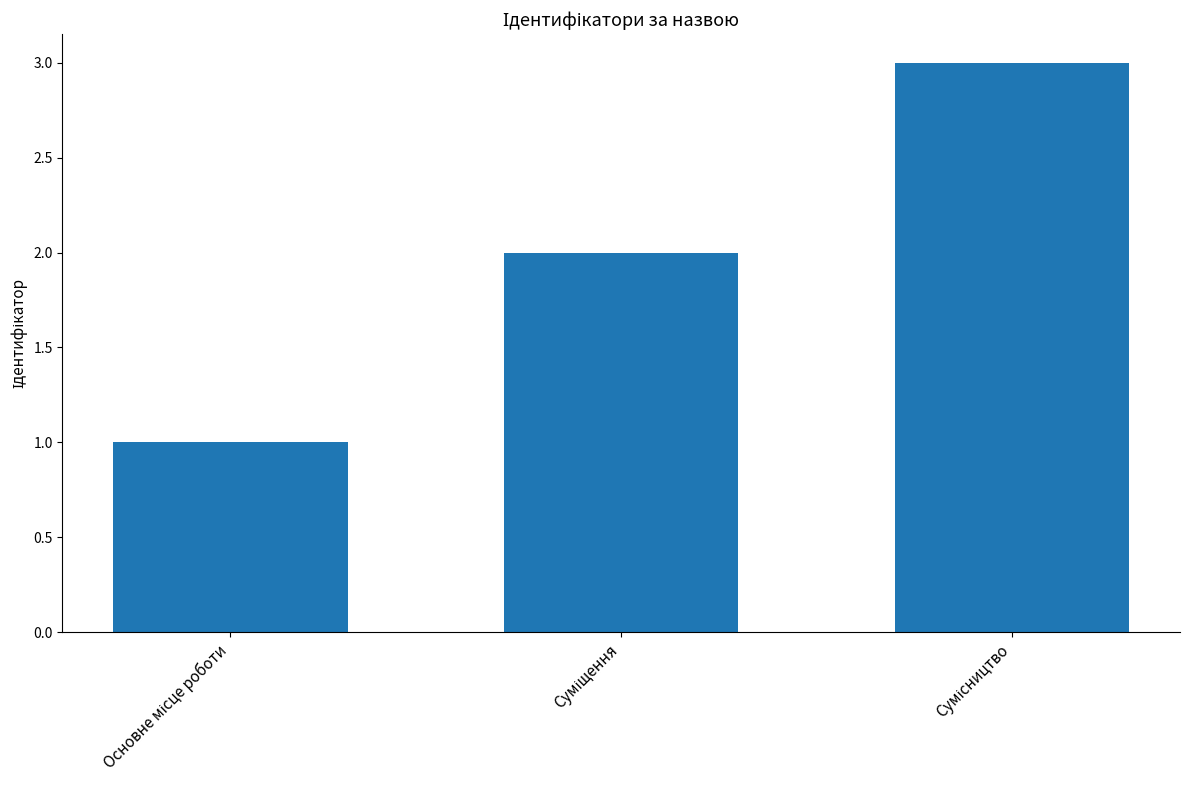

What is the sum of all values?

6